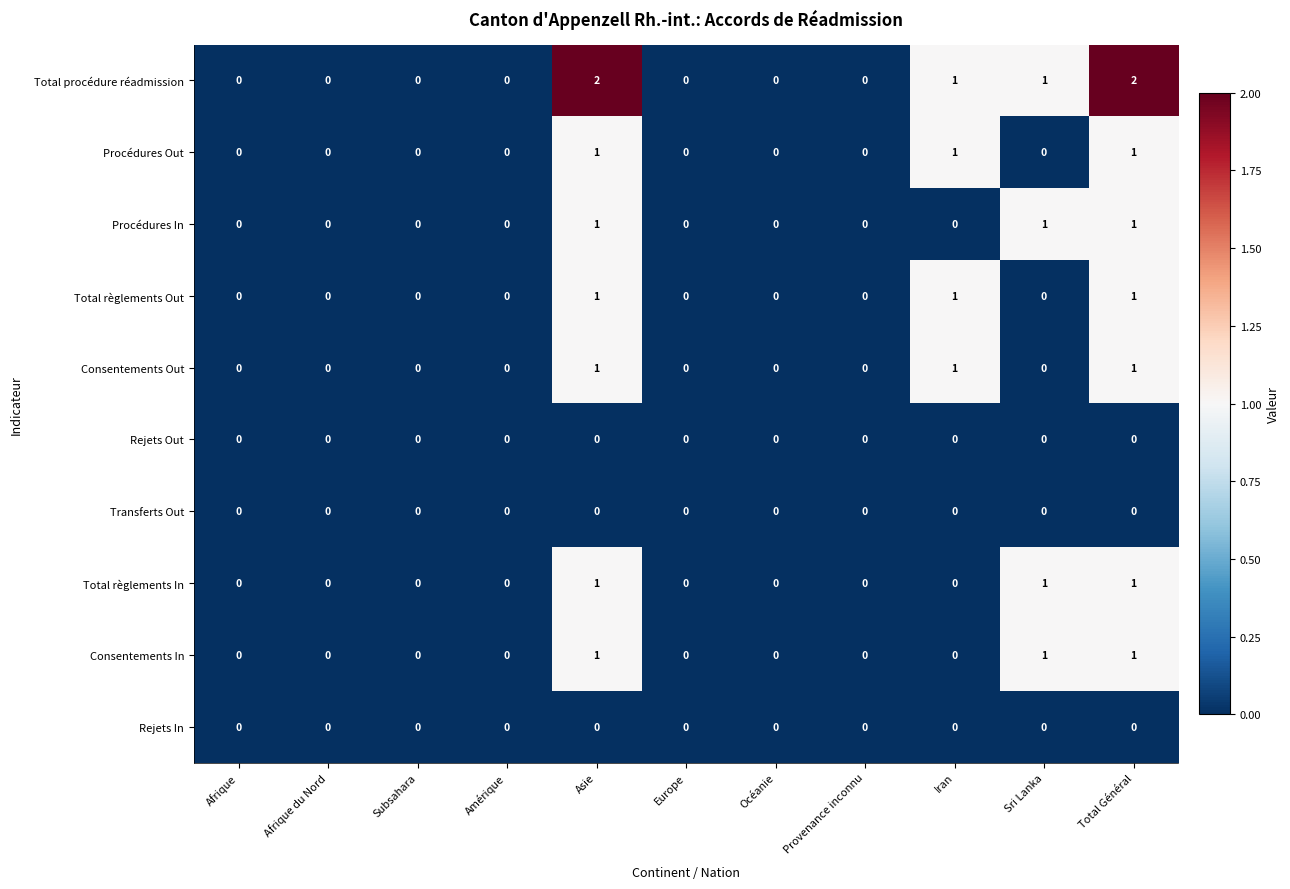

The Consentements Out series shows 0 at Provenance inconnu. True or false?

True